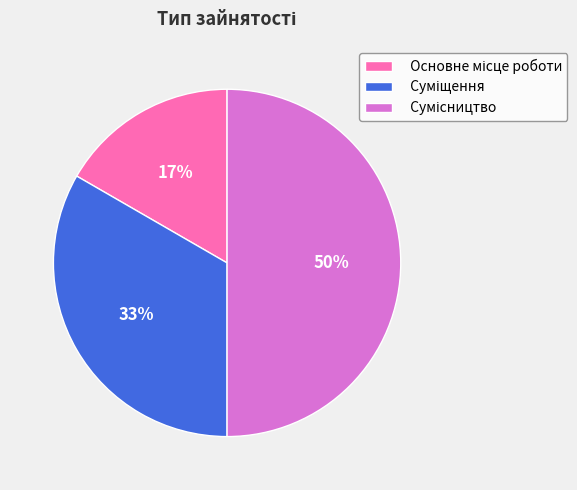

To the nearest percent, what is the difference between the largest and smallest slice percentages?

33%